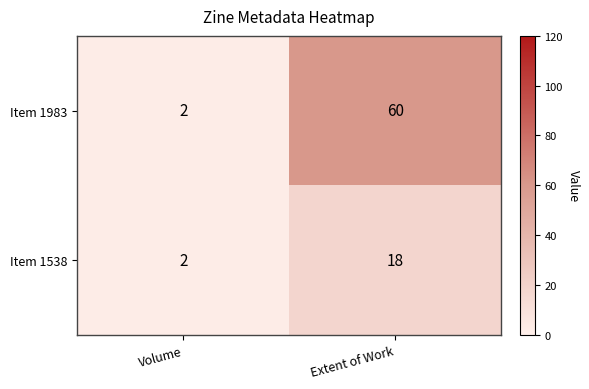

Which series has the largest range (max minus min)?

Item 1983